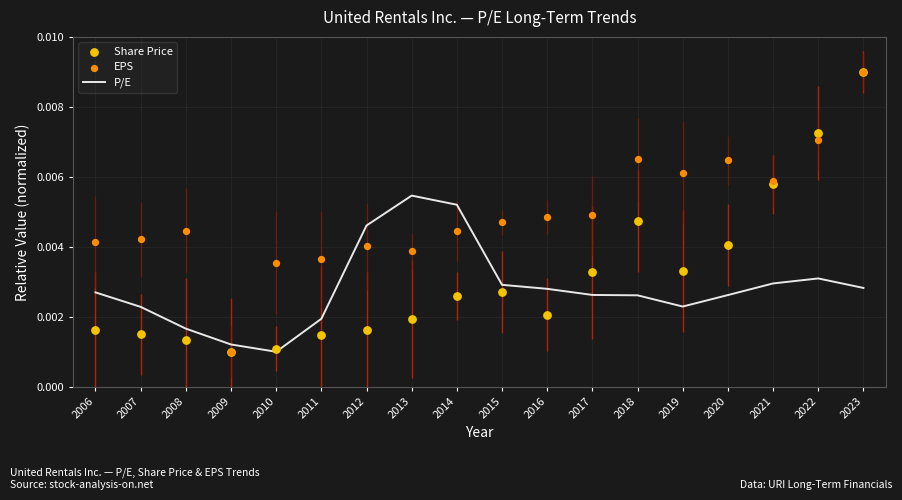

Which series reaches the maximum Y coordinate?

Share Price